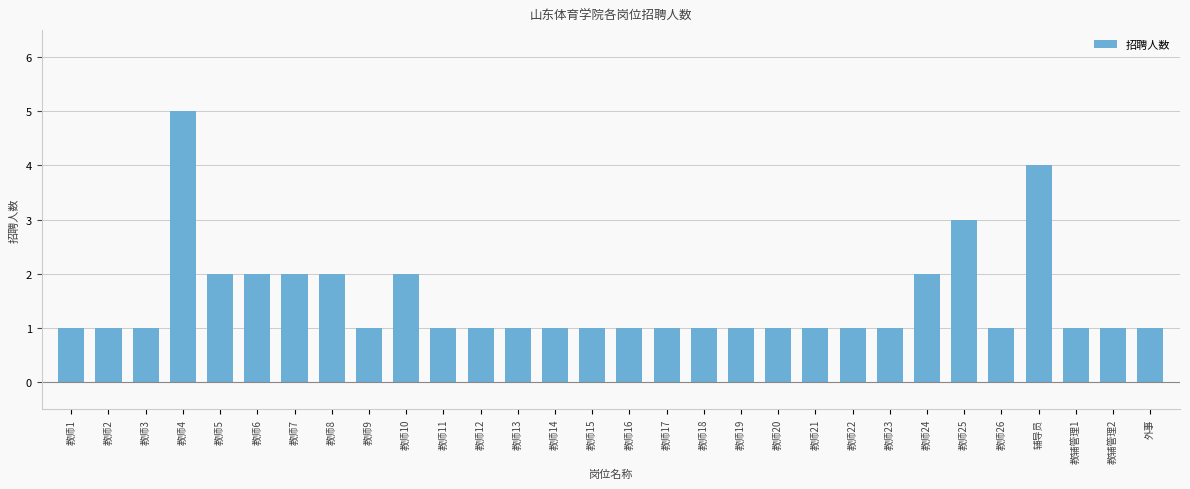

Reading left to right, what are all the values shown in this chart?

1	1	1	5	2	2	2	2	1	2	1	1	1	1	1	1	1	1	1	1	1	1	1	2	3	1	4	1	1	1